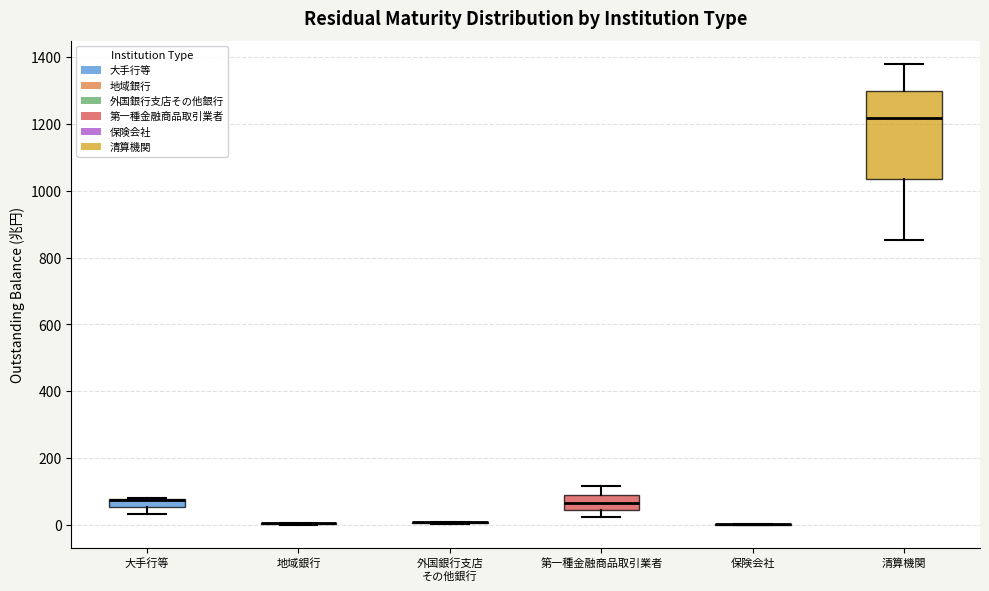

Where is the lower edge of the box for 清算機関 on the y-axis? The values are not printed on the chart, so give them approximately, as read against the axis.

1040